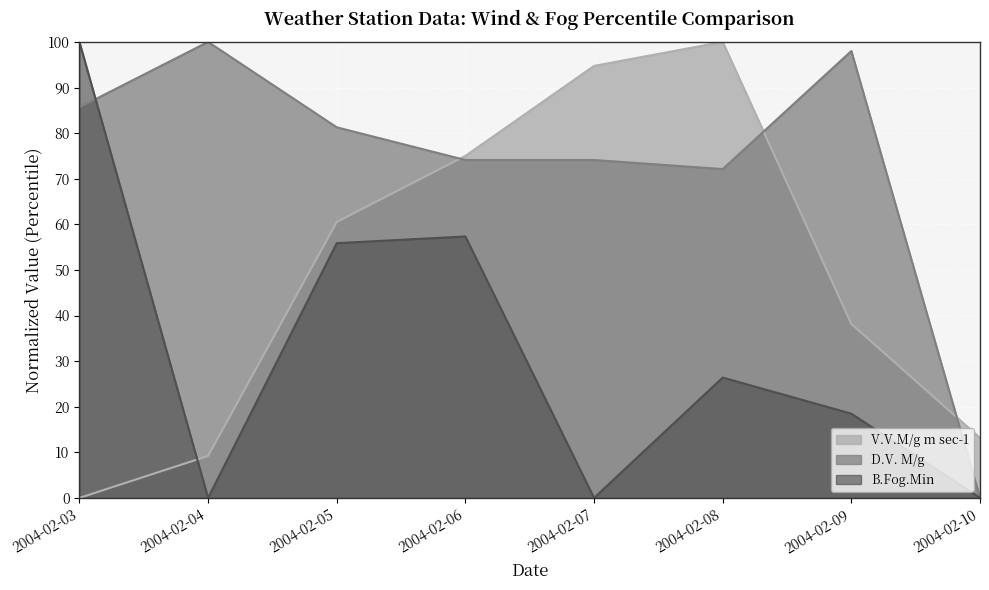

What is the sum of all D.V. M/g values?

585.3